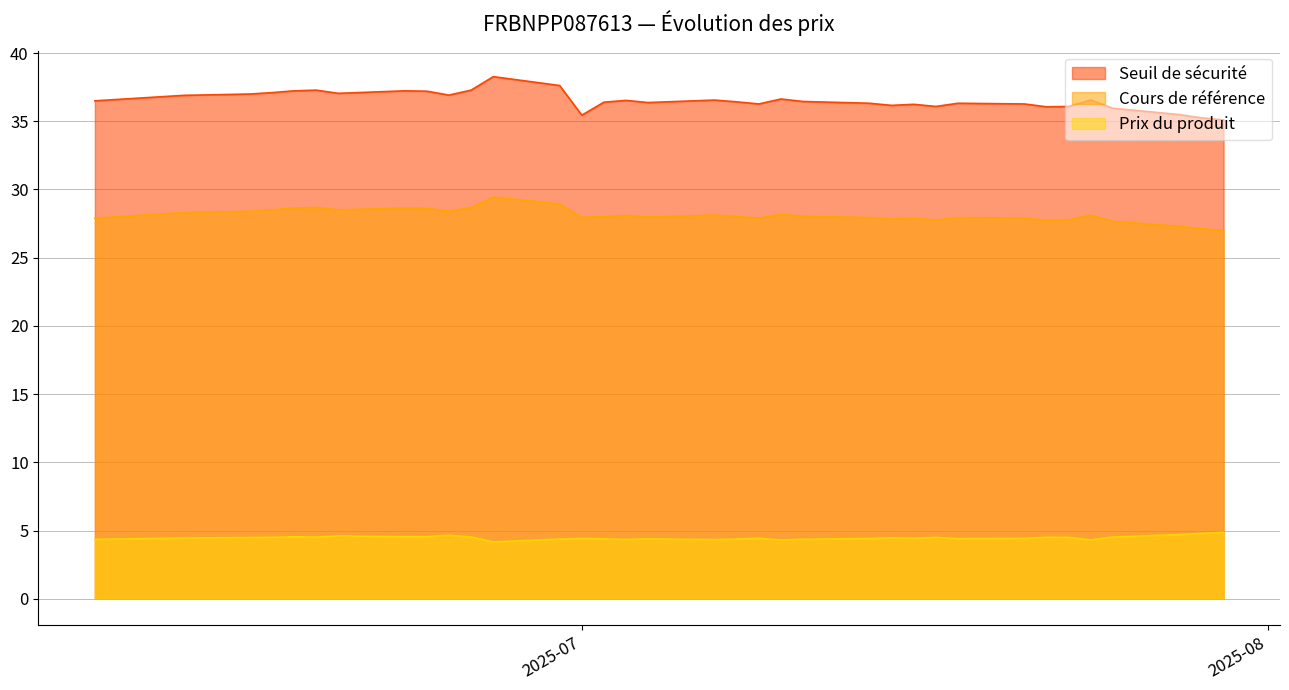

At how many categories does at least one series exceed 6?

38